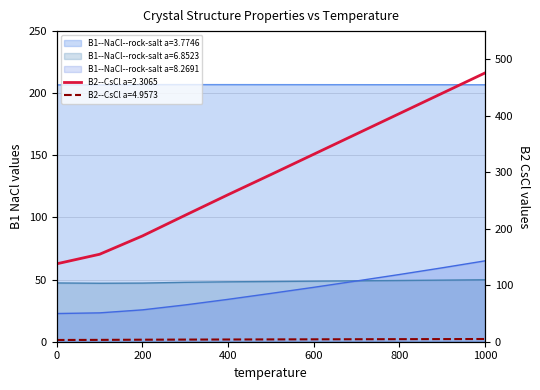

Is it true that B1--NaCl--rock-salt a=8.2691 equals 216.5 at 1000?

False